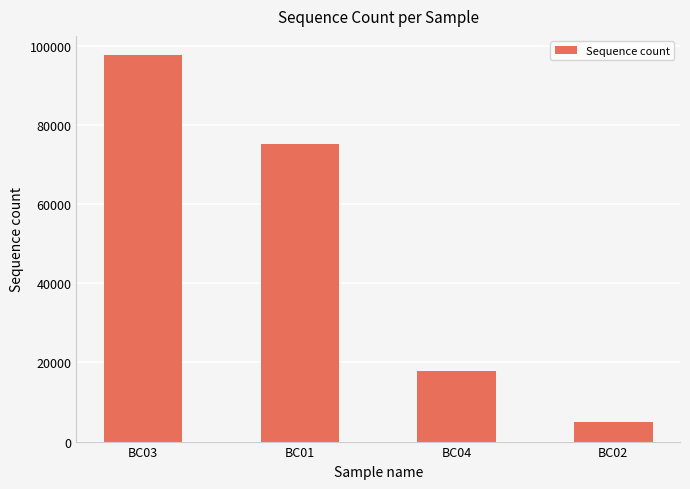

What is the value of the 3rd bar from the left?

17945